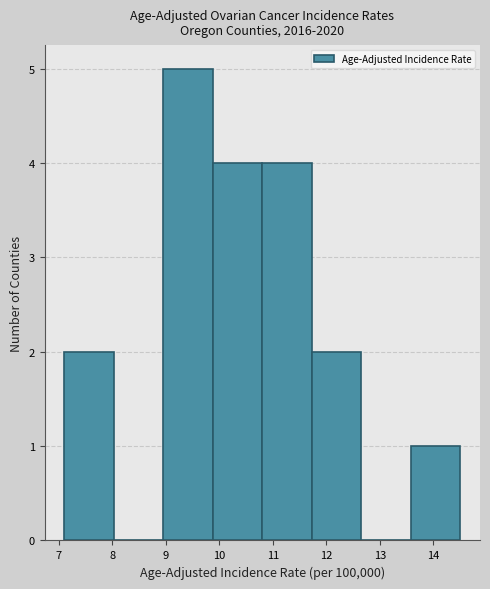

How tall is the bar that spans 7.1 to 8.0 on the x-axis? Neither the bar edges nor the heights are printed on the chart, so give them approximately, as read against the axes.

2